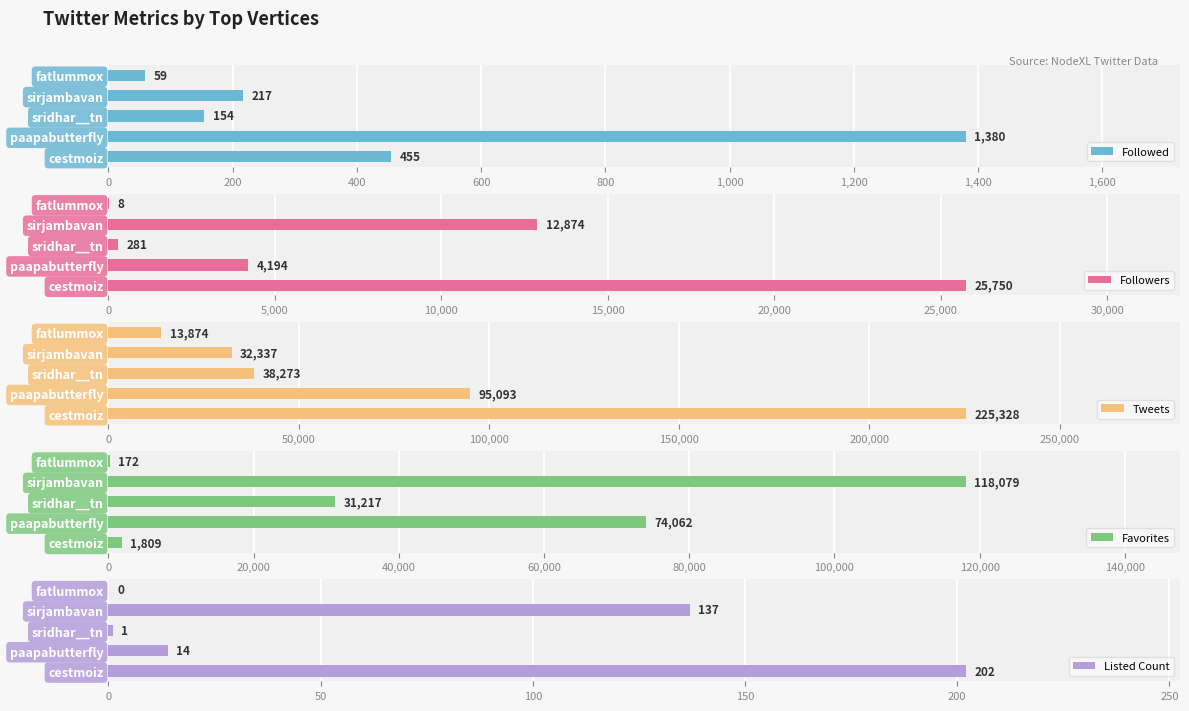

Reading left to right, transcribe all the data shown in this chart.

Followed: 455	1380	154	217	59
Followers: 25750	4194	281	12874	8
Tweets: 225328	95093	38273	32337	13874
Favorites: 1809	74062	31217	118079	172
Listed Count: 202	14	1	137	0